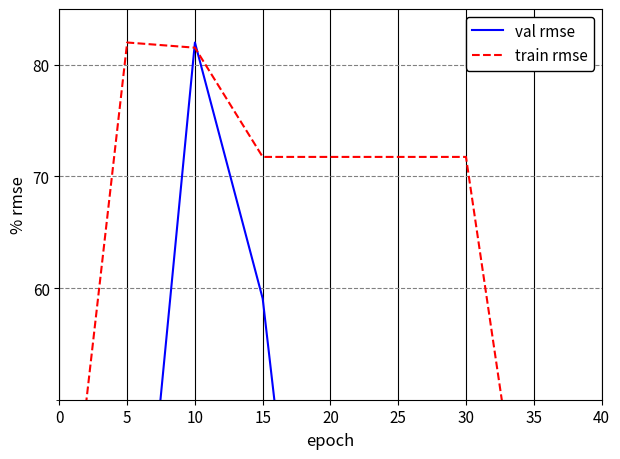

Reading left to right, list all the values displayed in this chart.

val rmse: 12.1	19.1	82.0	59.1	6.3	7.5	23.6	16.2	28.3
train rmse: 28.7	82.0	81.5	71.8	71.8	71.8	71.8	30.6	5.9